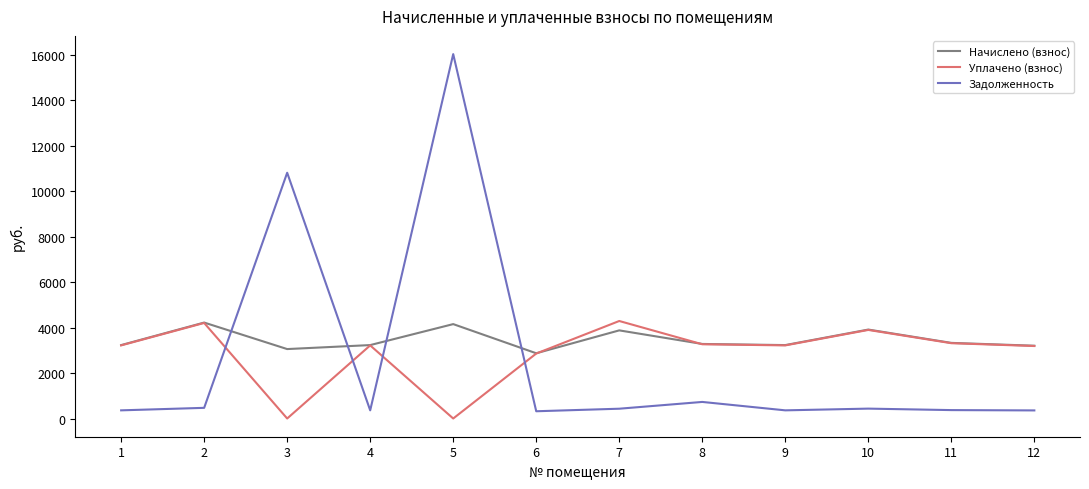

At which category is the sum across all series the highest?

5